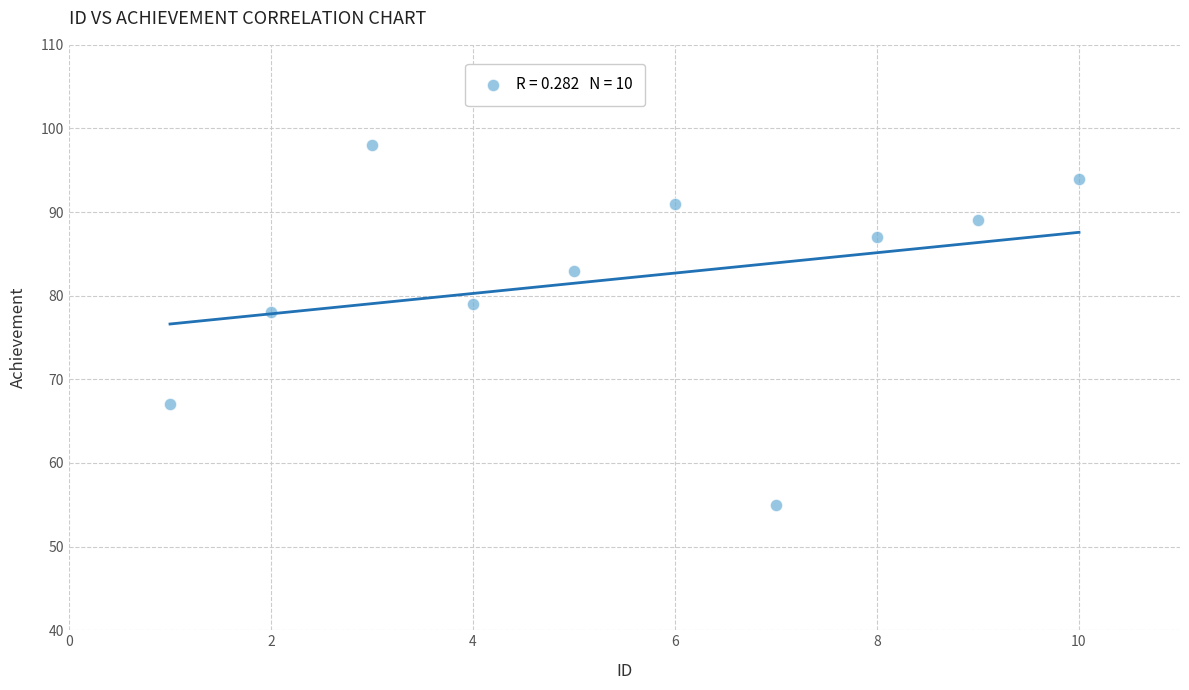

What is the average X value?

6